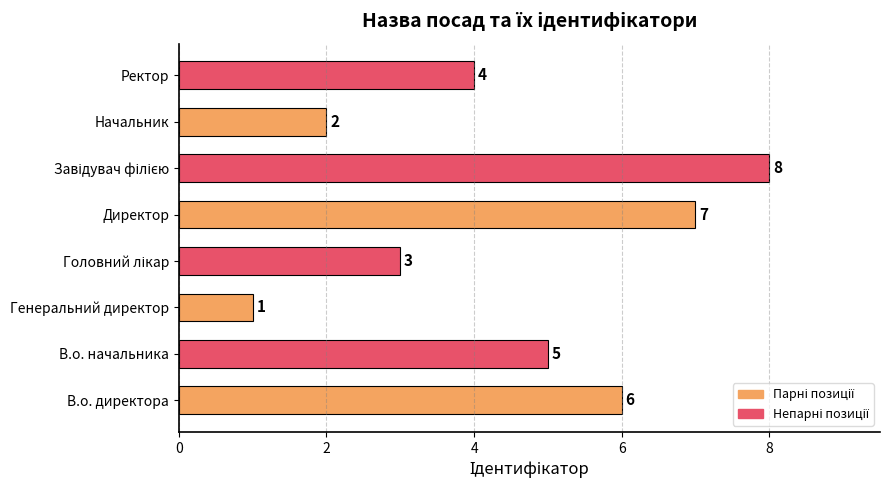

What is the change in value from Директор to Начальник?

-5